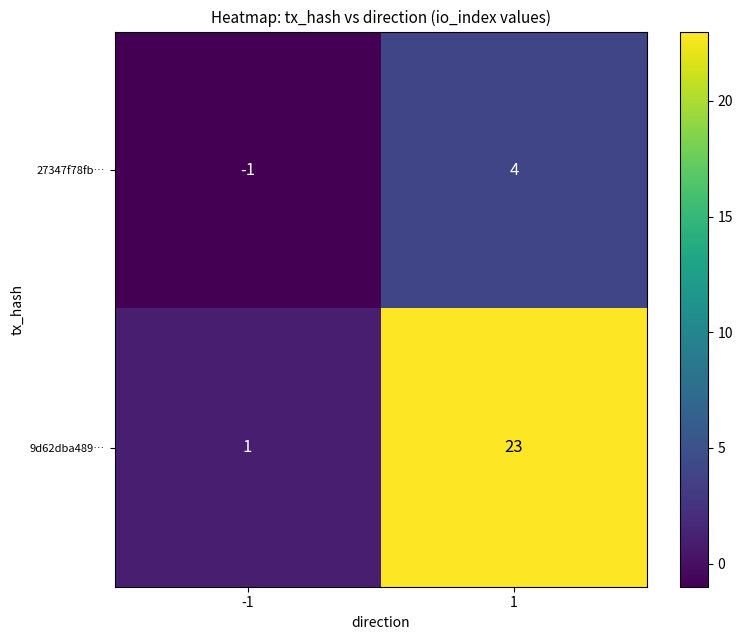

Count the number of data series in this chart.

2